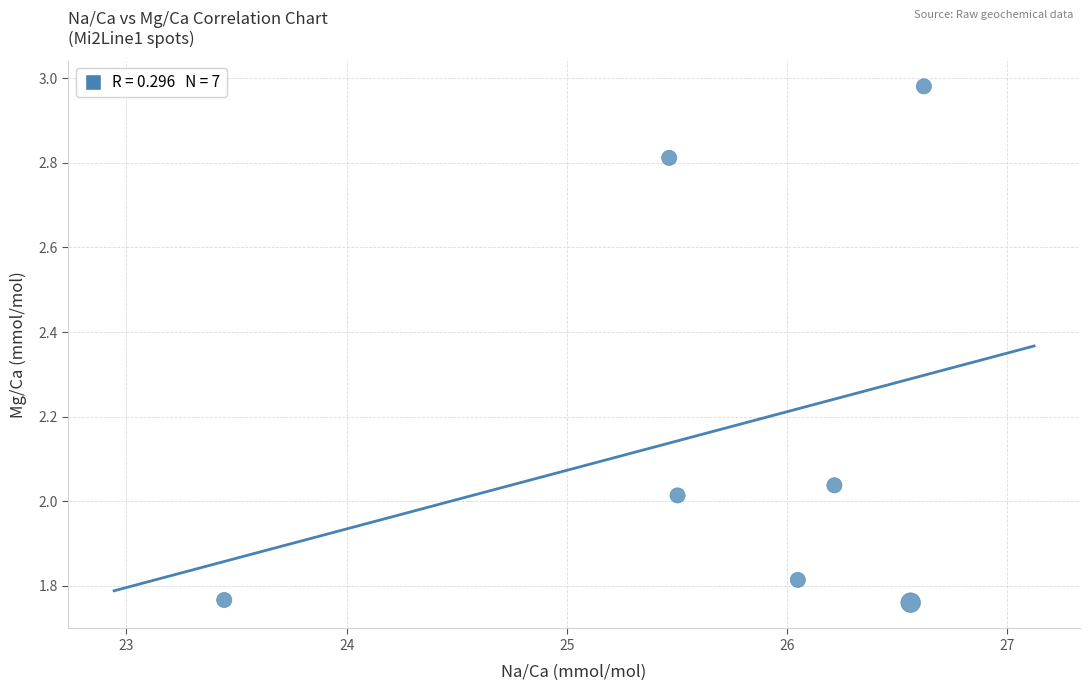

What is the range of X values (max minus min)?

3.2